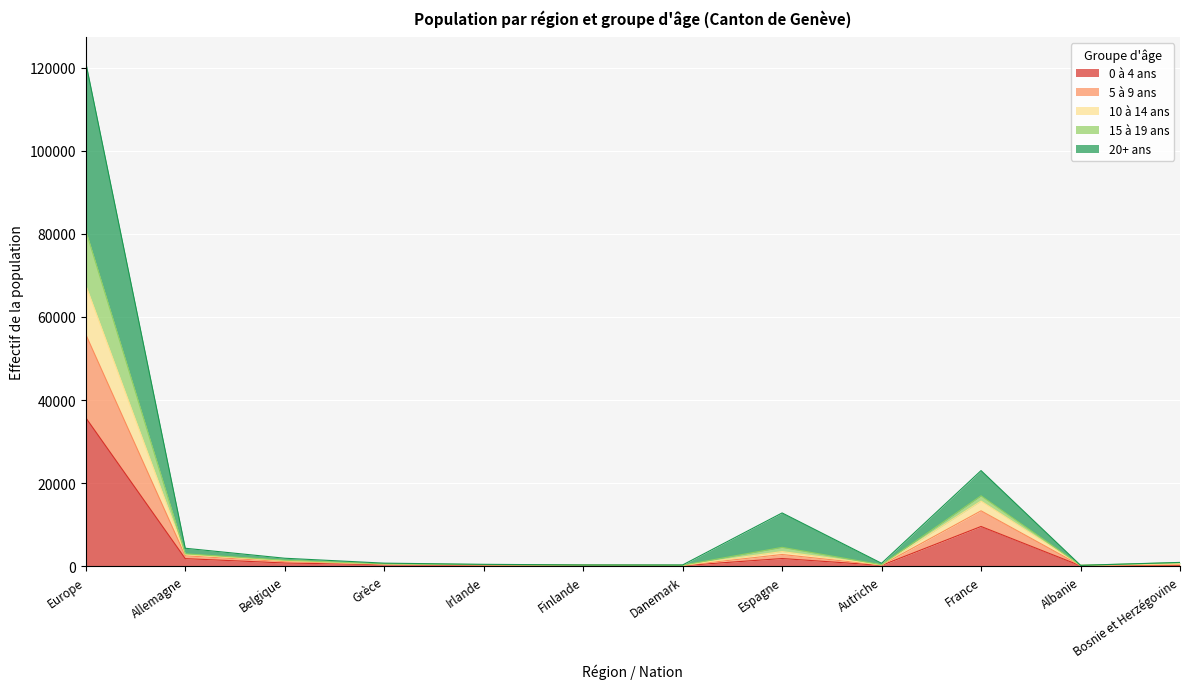

At how many categories does at least one series exceed 293?

9